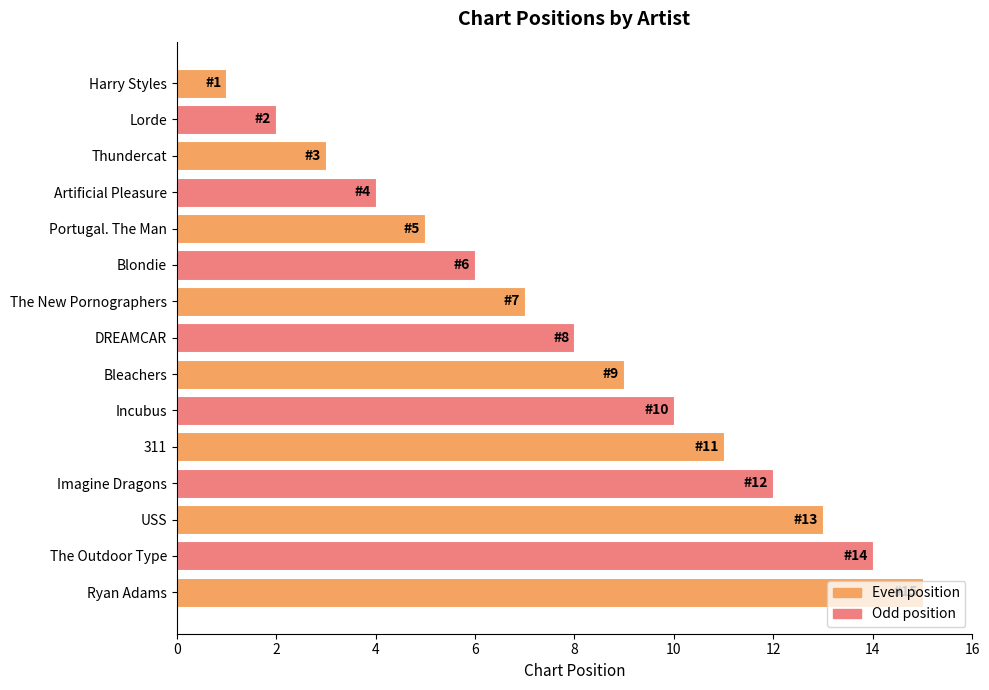

Approximately how many times larger is the value at Portugal. The Man compared to Bleachers?

0.6